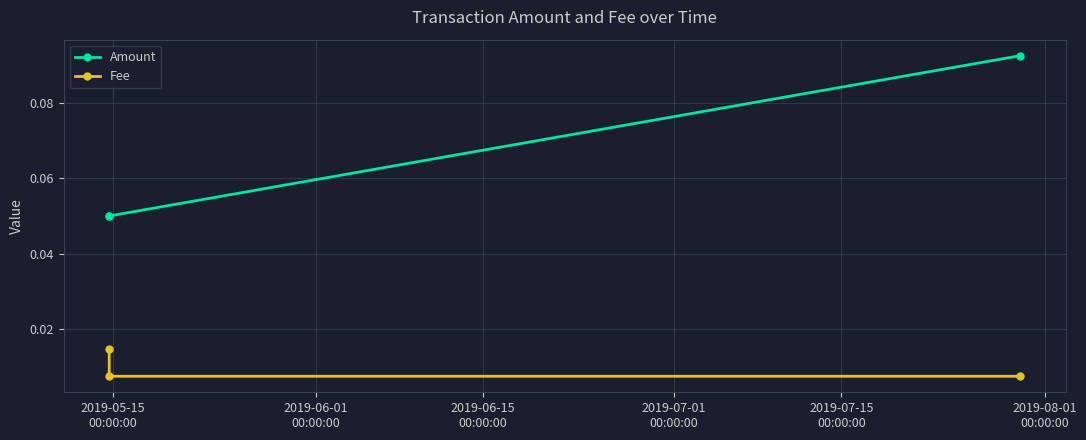

Rank the series by their average value, from lowest to highest.

Fee, Amount